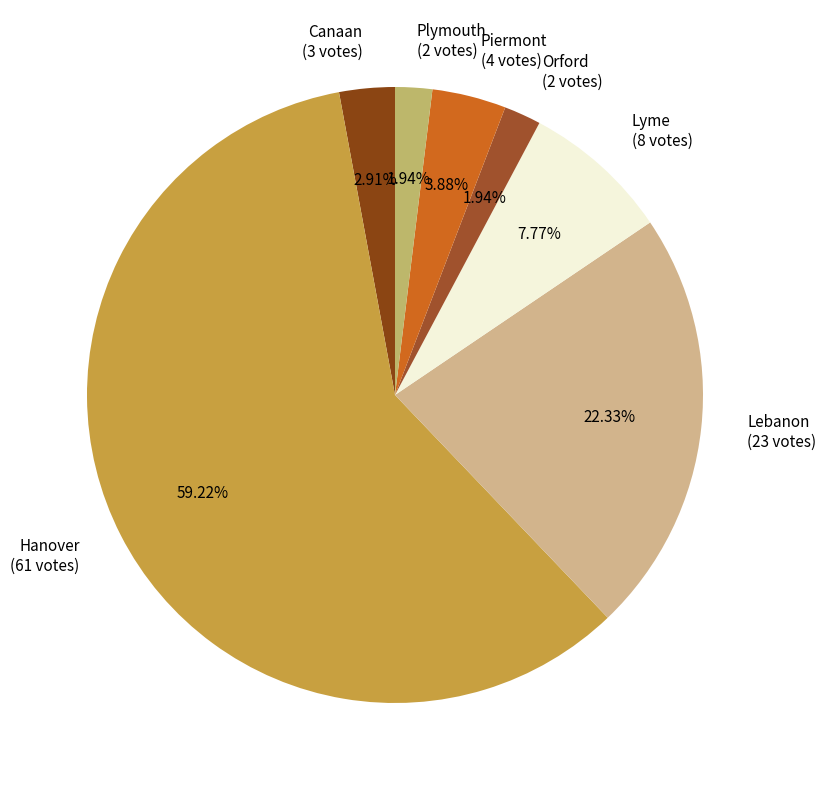

What percentage do Lebanon and Plymouth together represent?

24.3%